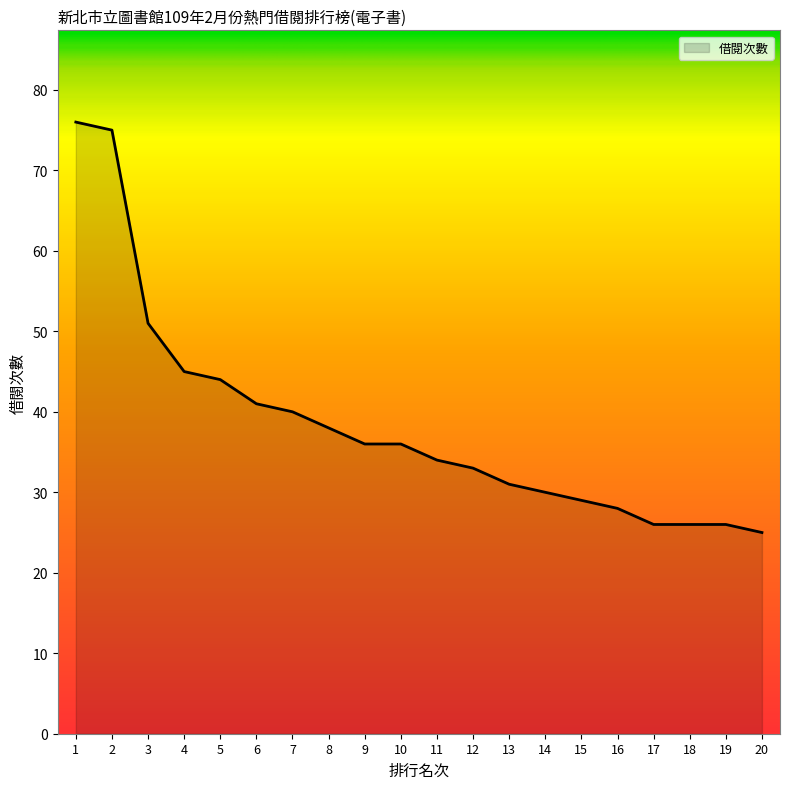

What value does the data have at 5, to the nearest 5?

45